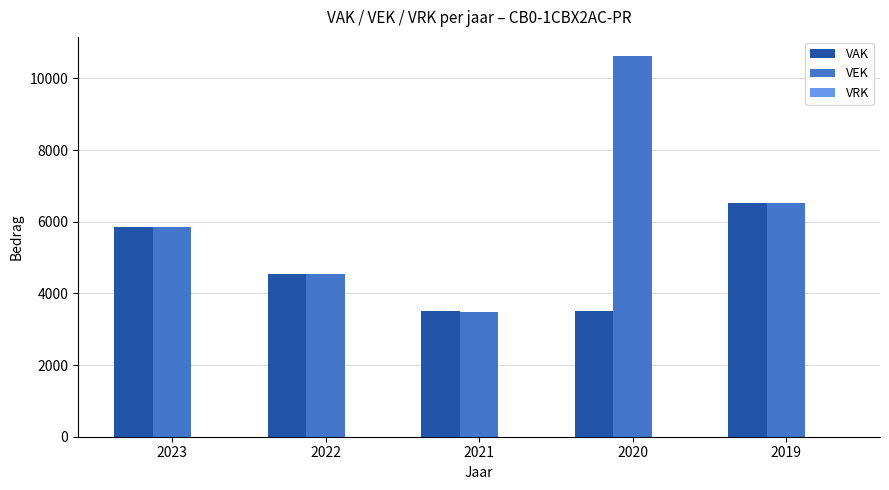

Which series has the largest range (max minus min)?

VEK